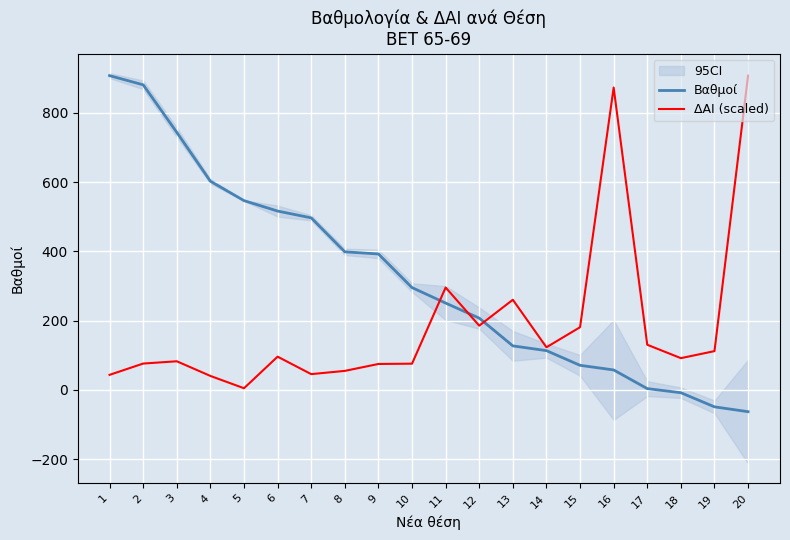

What is the difference between the maximum and minimum values in the Βαθμοί series?

970.2